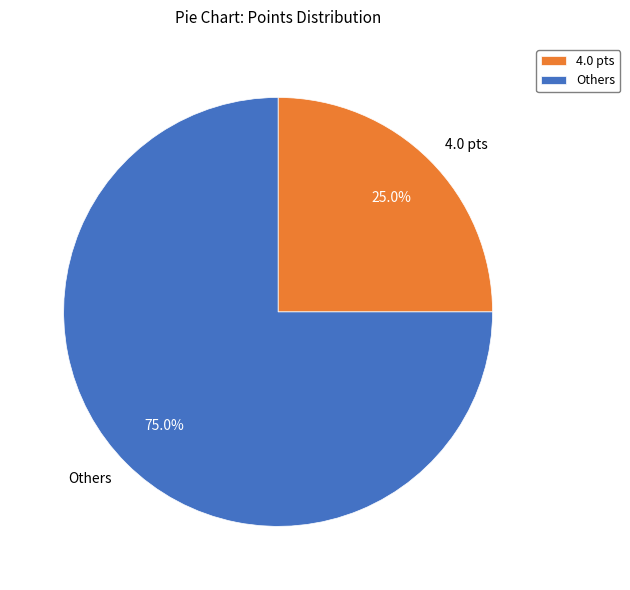

Which slice is the smallest?

4.0 pts